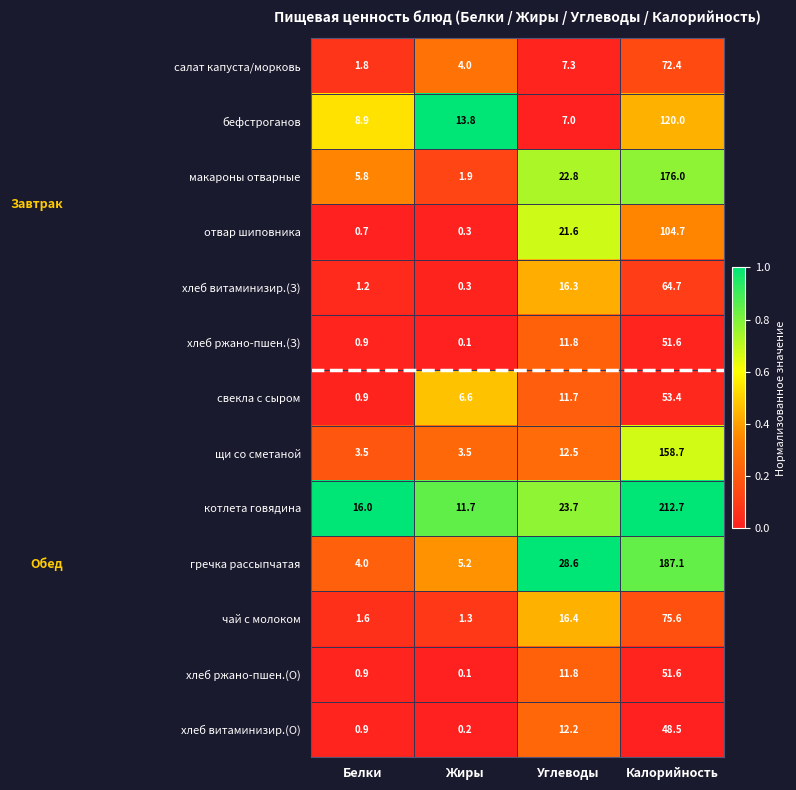

True or false: бефстроганов has a value of 13.8 at Жиры.

True